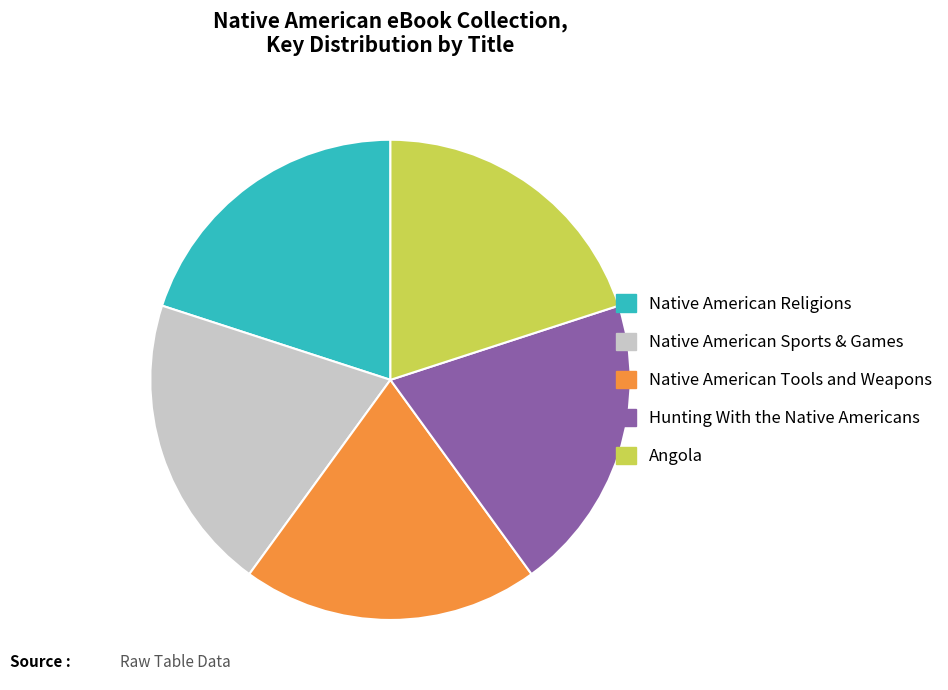

Is the sum of Hunting With the Native Americans and Native American Sports & Games greater than half?

No